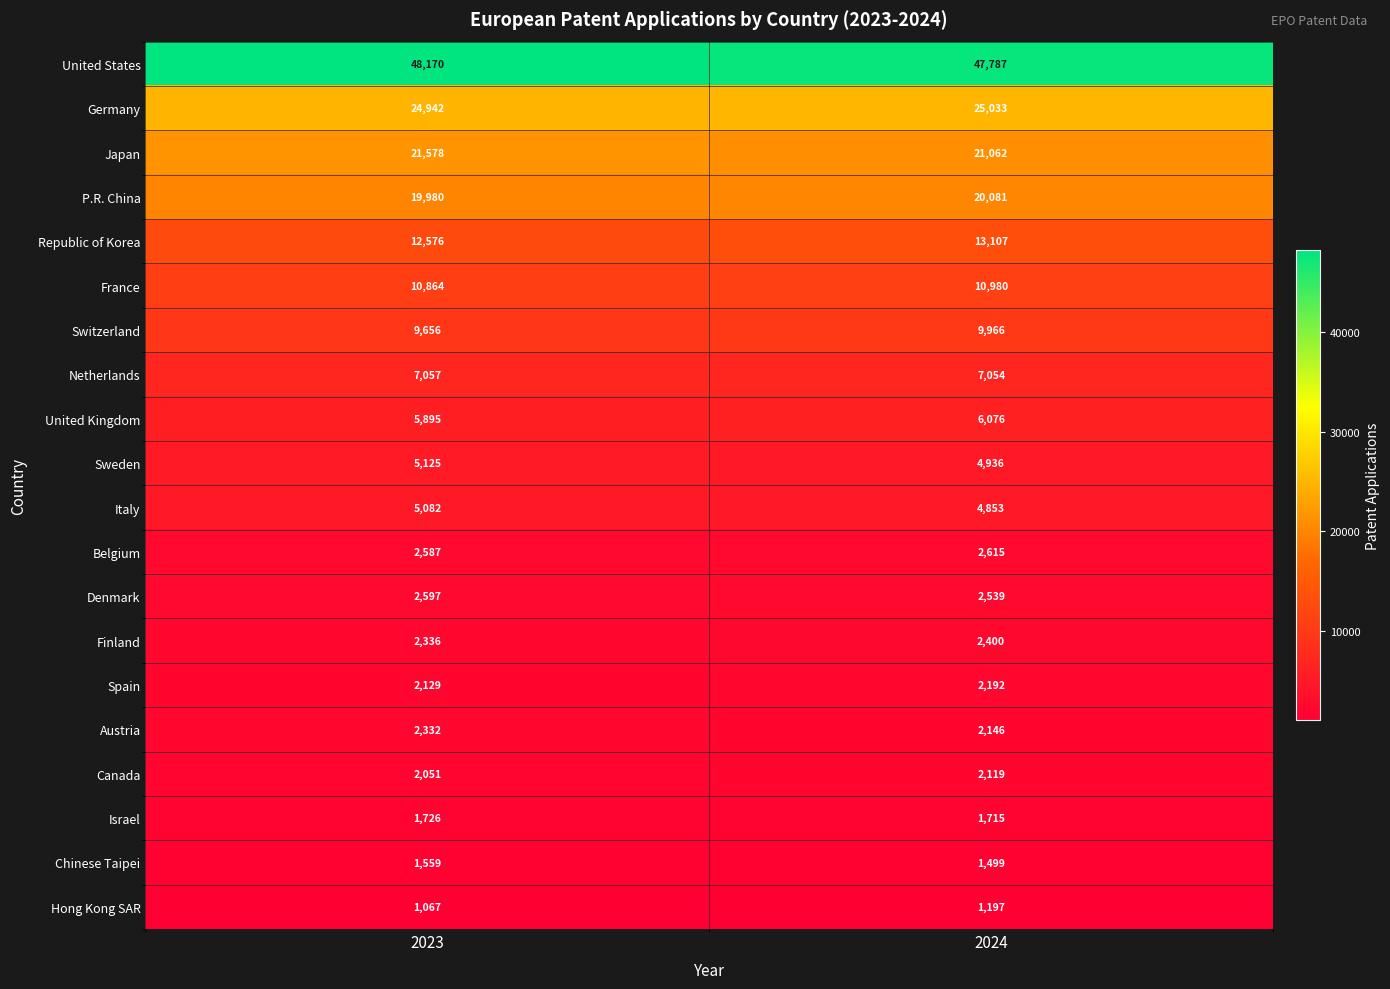

What is the difference between the highest and lowest values at 2024?

46590